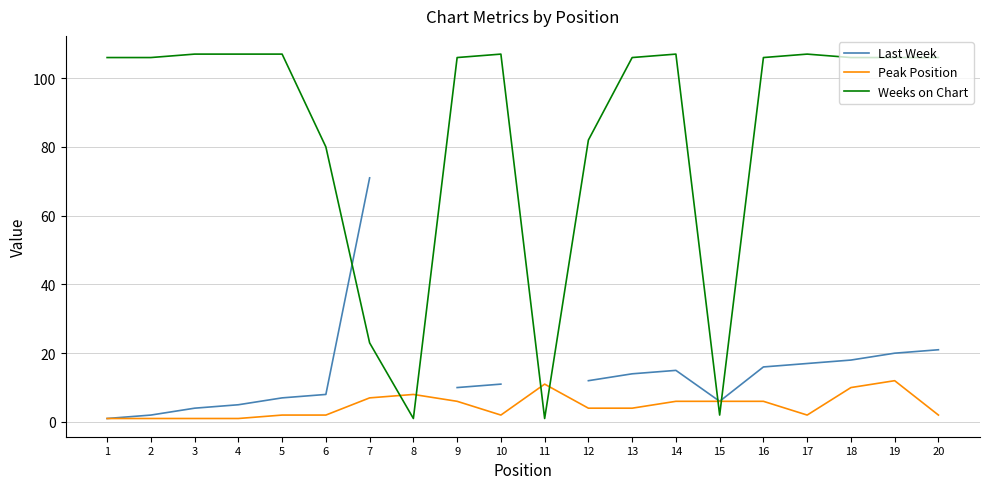

At which category does the chart reach its minimum across all series?

1